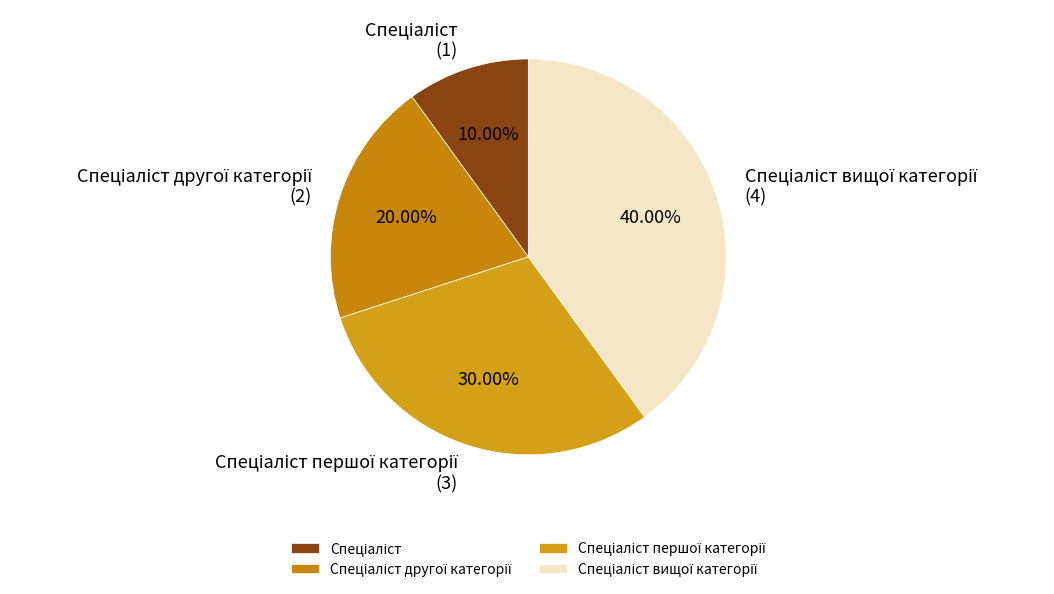

Does any single category account for the majority?

No